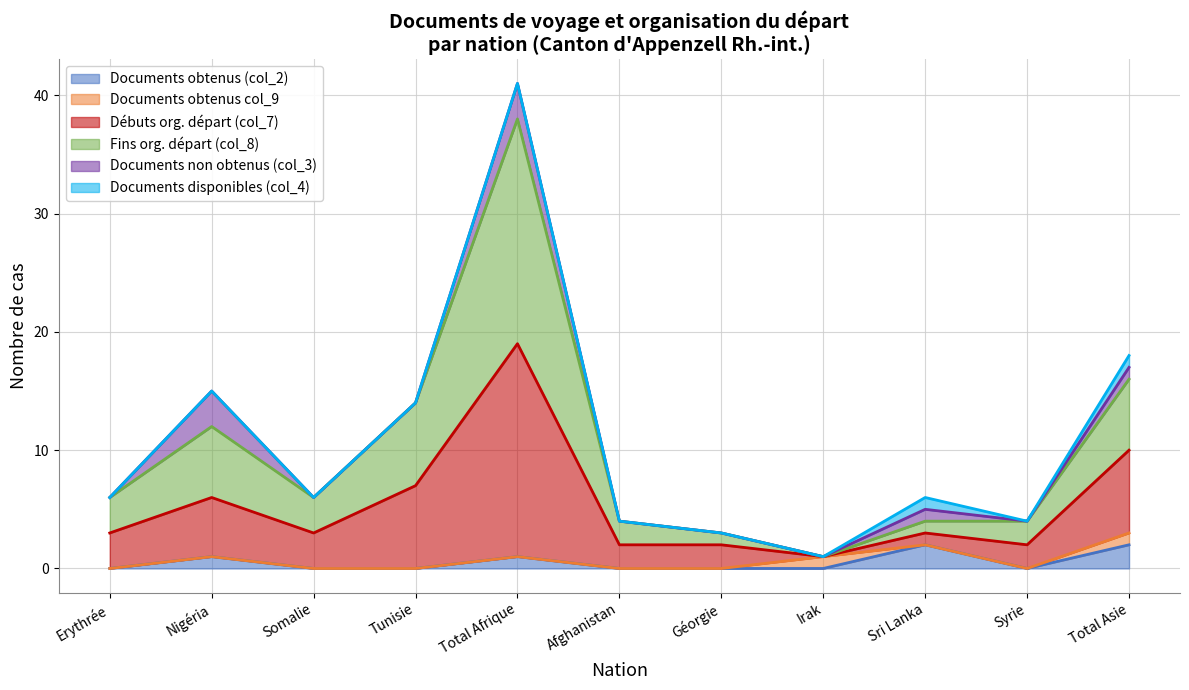

True or false: Documents obtenus (col_2) and Débuts org. départ (col_7) intersect in this chart.

False